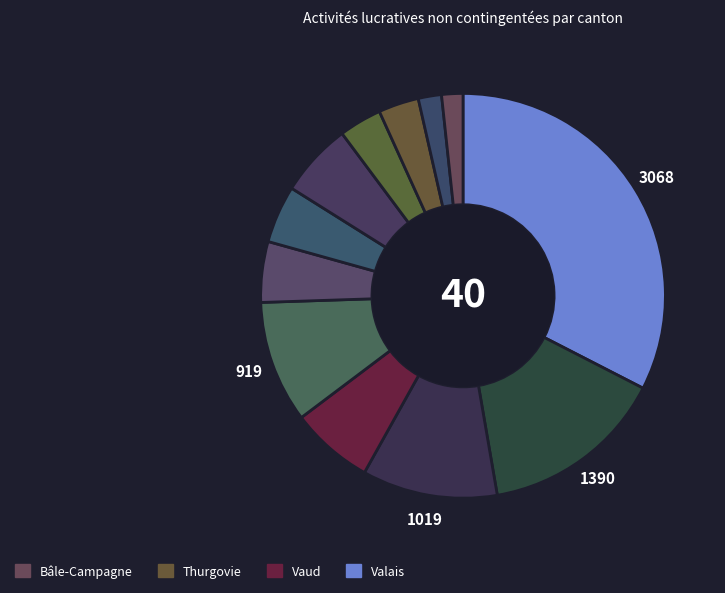

What is the largest slice in the pie chart?

Valais